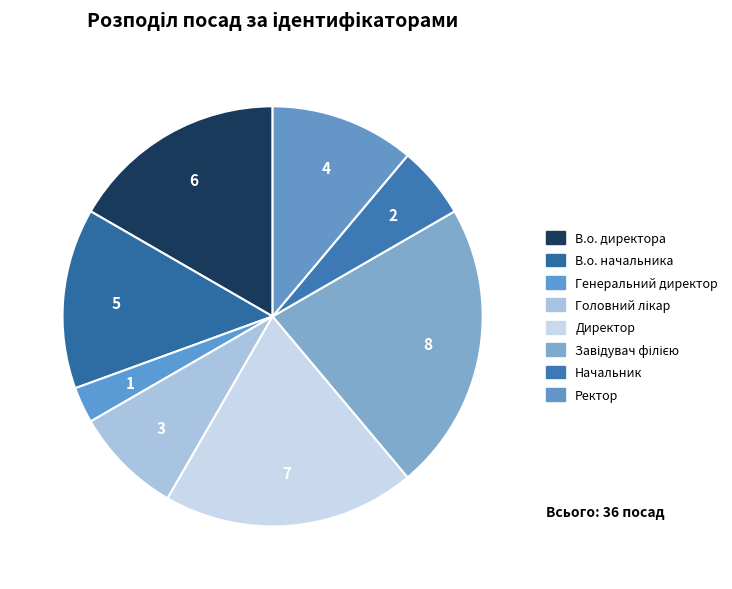

To the nearest percent, what is the difference between the Ректор and Генеральний директор slice percentages?

8%